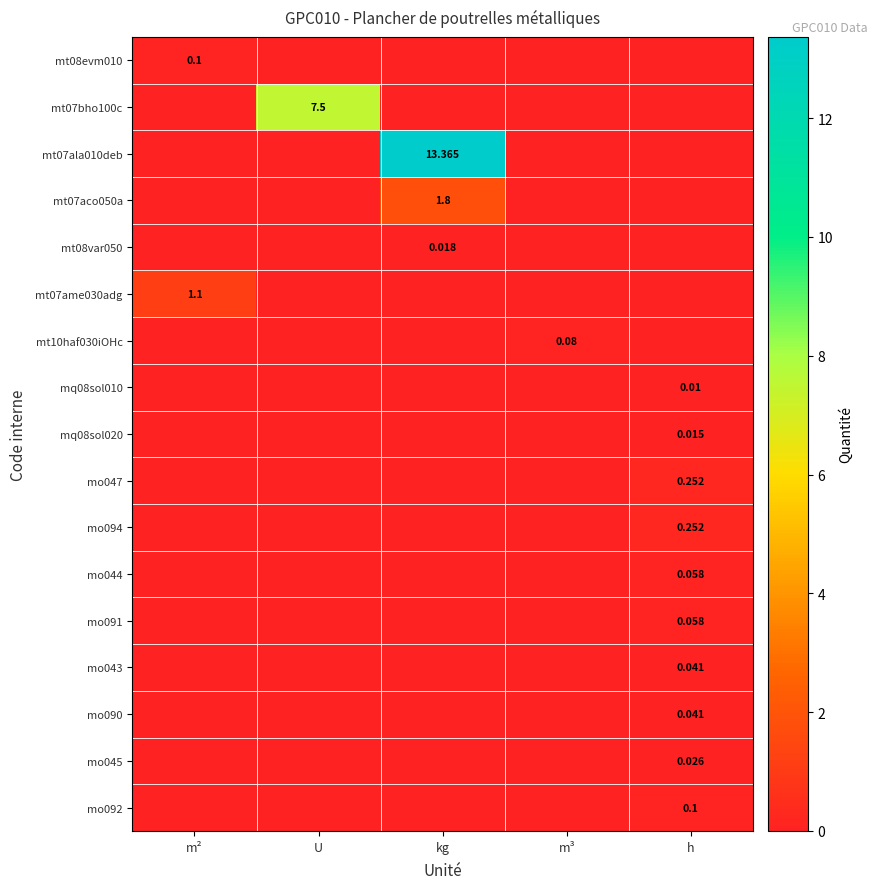

How many data points in mo047 are above 0?

1